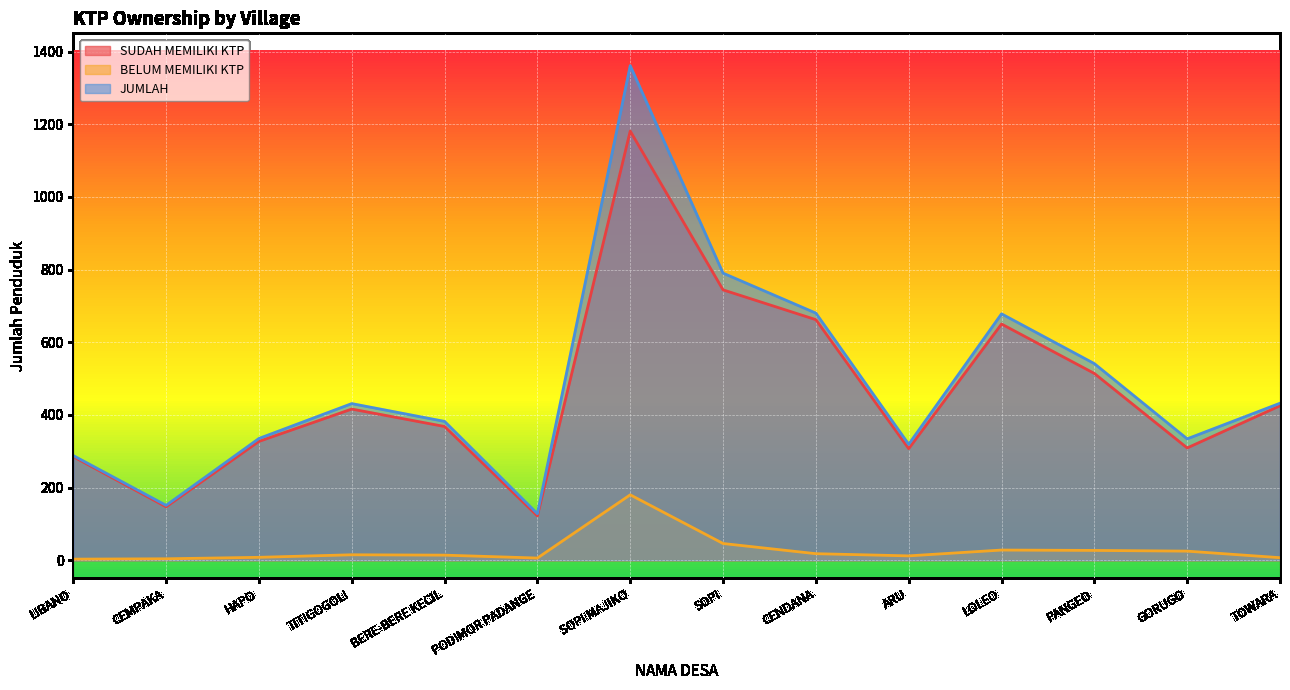

What is the highest value of the SUDAH MEMILIKI KTP series?

1181